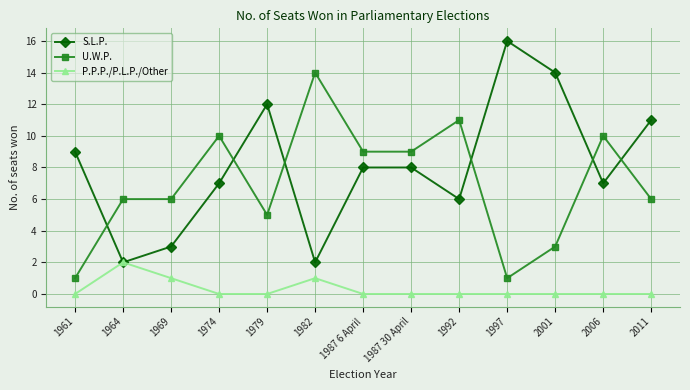

In P.P.P./P.L.P./Other, how many points are higher than both neighbors (excluding endpoints)?

2